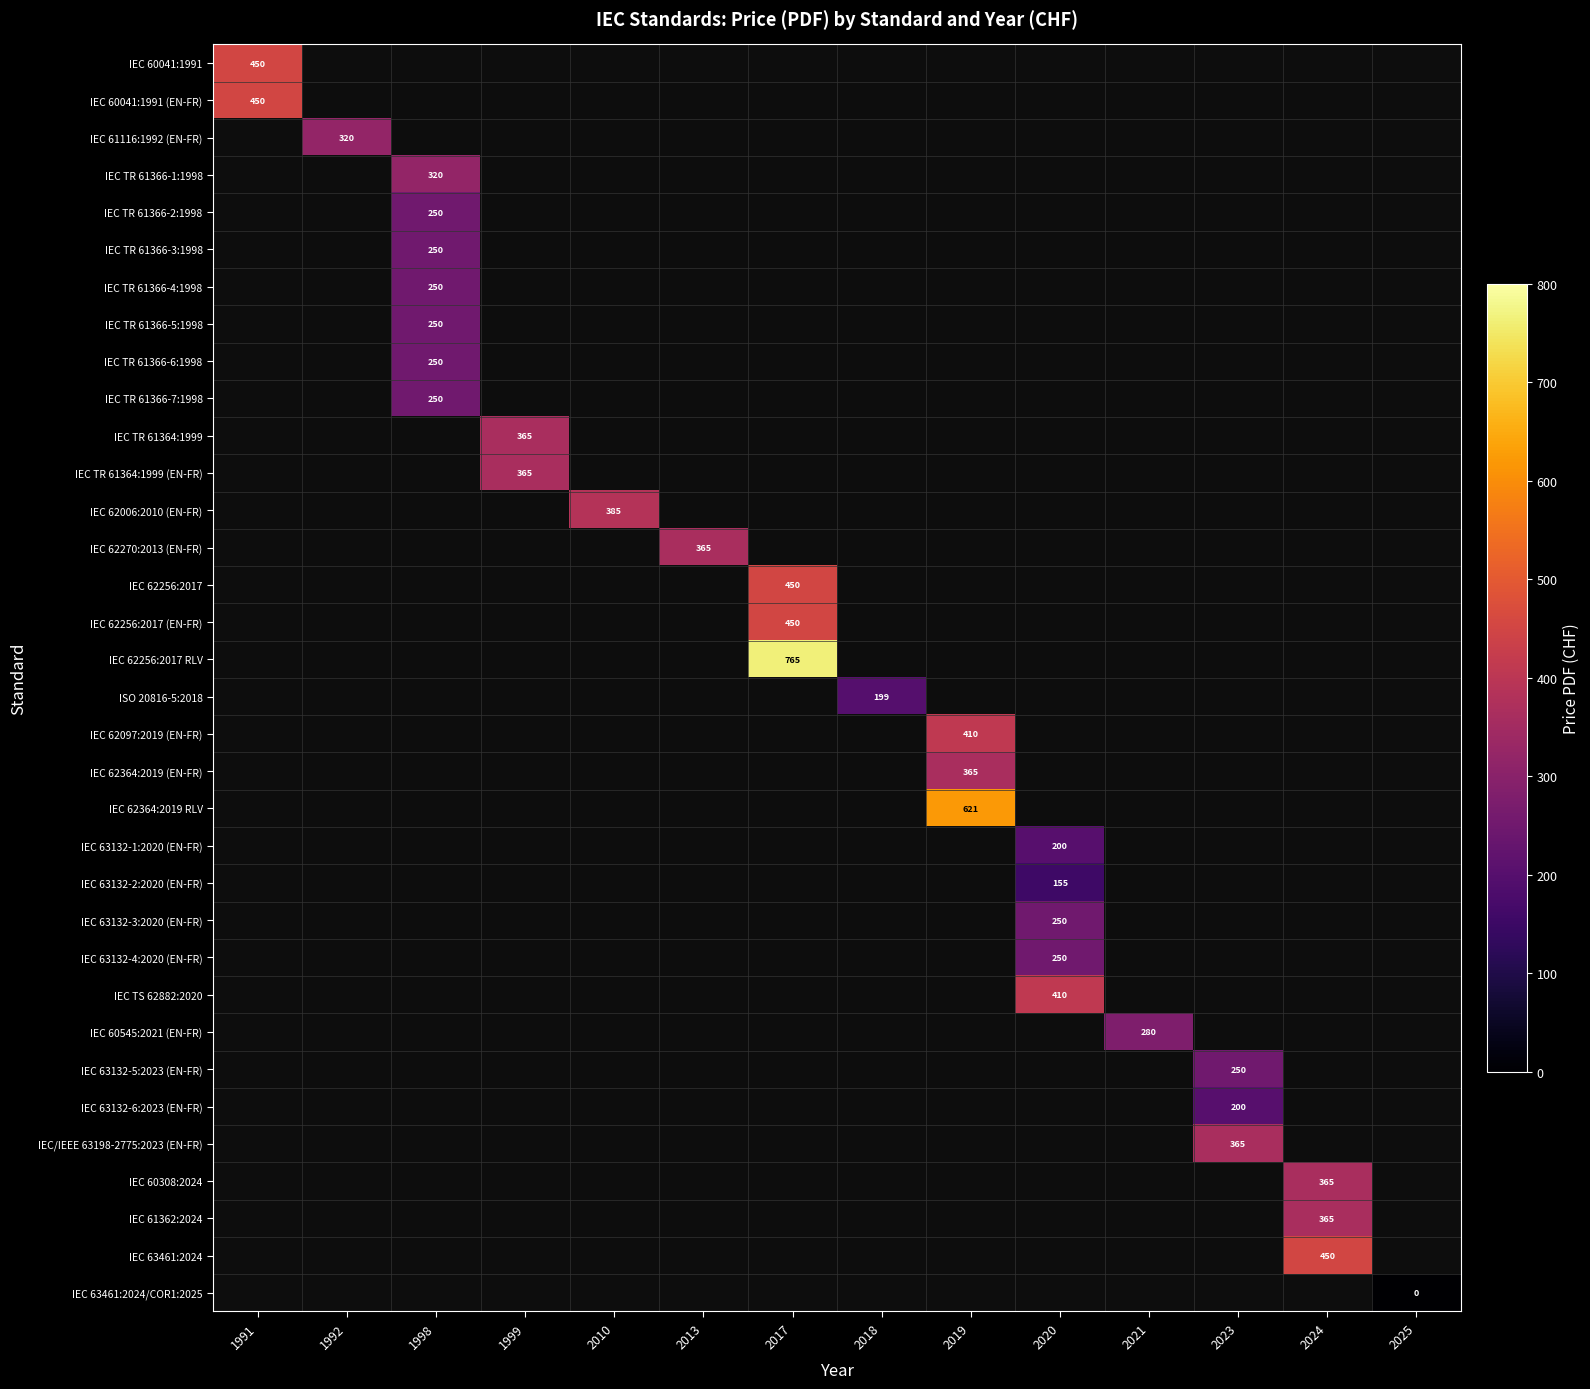

True or false: IEC 62364:2019 (EN-FR) has a value of 251 at 2019.

False